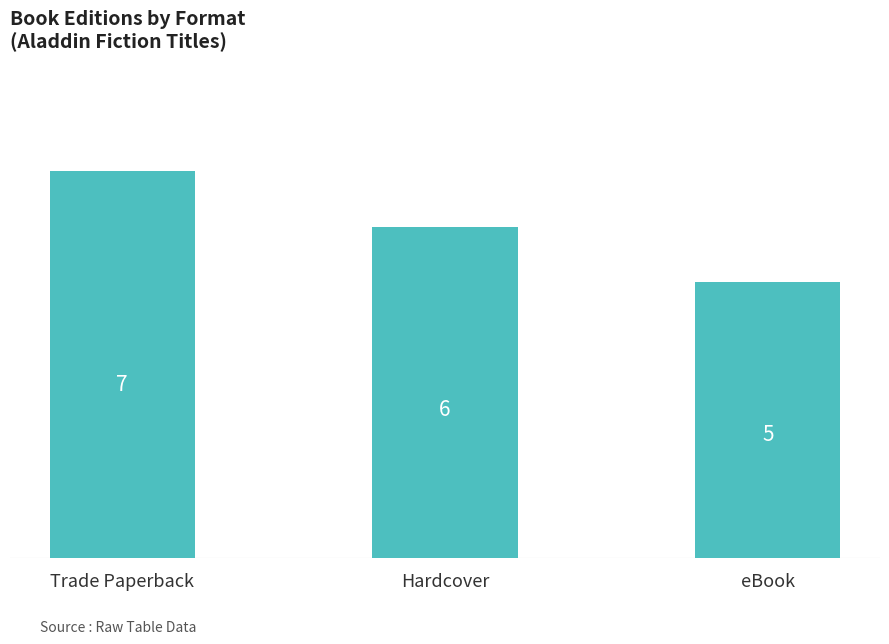

Is it true that the value at Trade Paperback is 7?

True